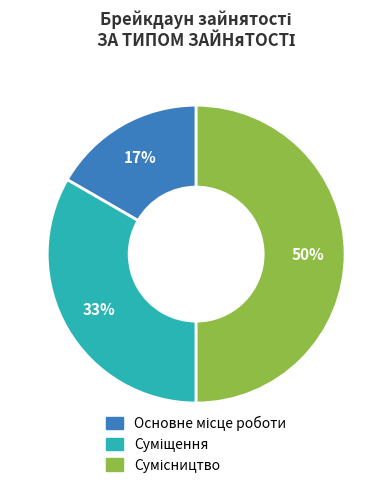

To the nearest percent, what is the average slice percentage?

33%